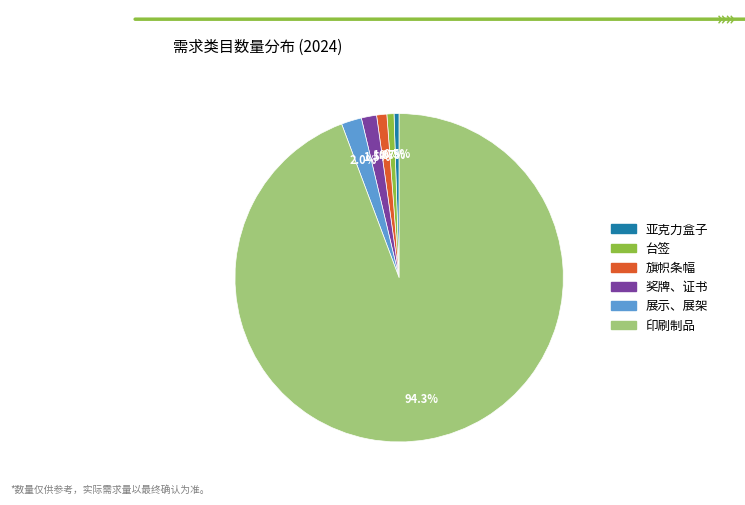

Combined, do 亚克力盒子 and 印刷制品 account for over 50%?

Yes